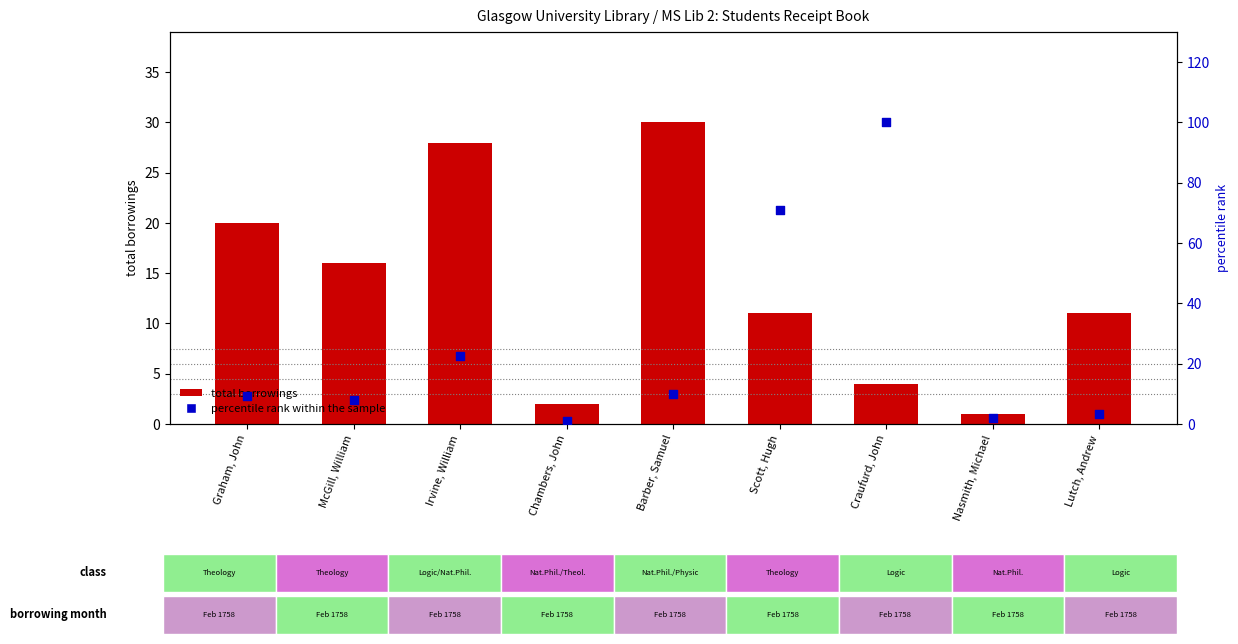

Is the value of percentile rank within the sample at Scott, Hugh greater than the value of total borrowings at Chambers, John?

Yes